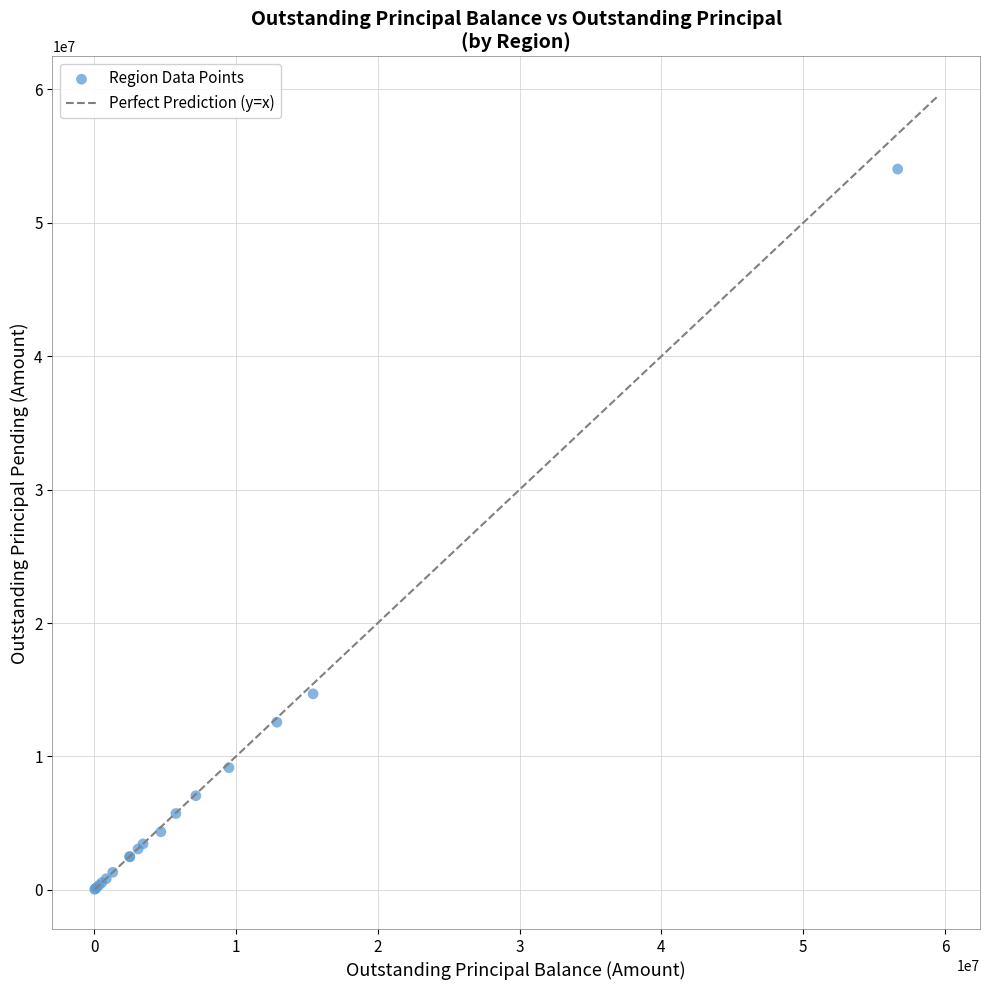

What Y value in the scatter plot is closest to 27036082?

14695593.8